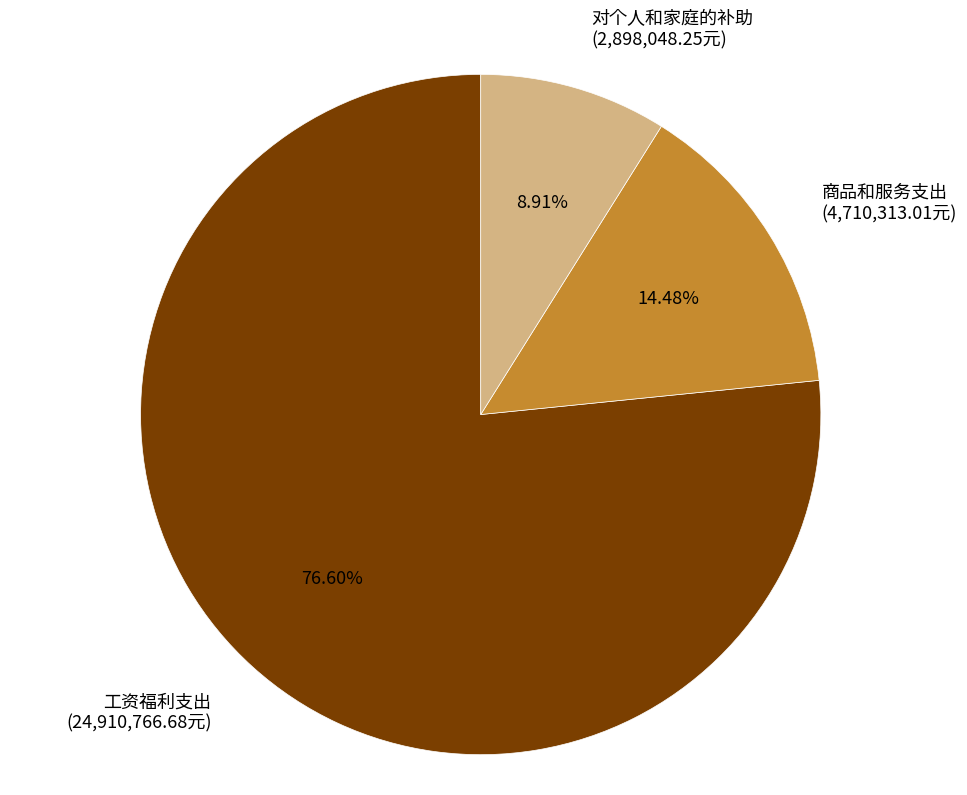

To the nearest percent, what percentage of the pie is 商品和服务支出?

14%